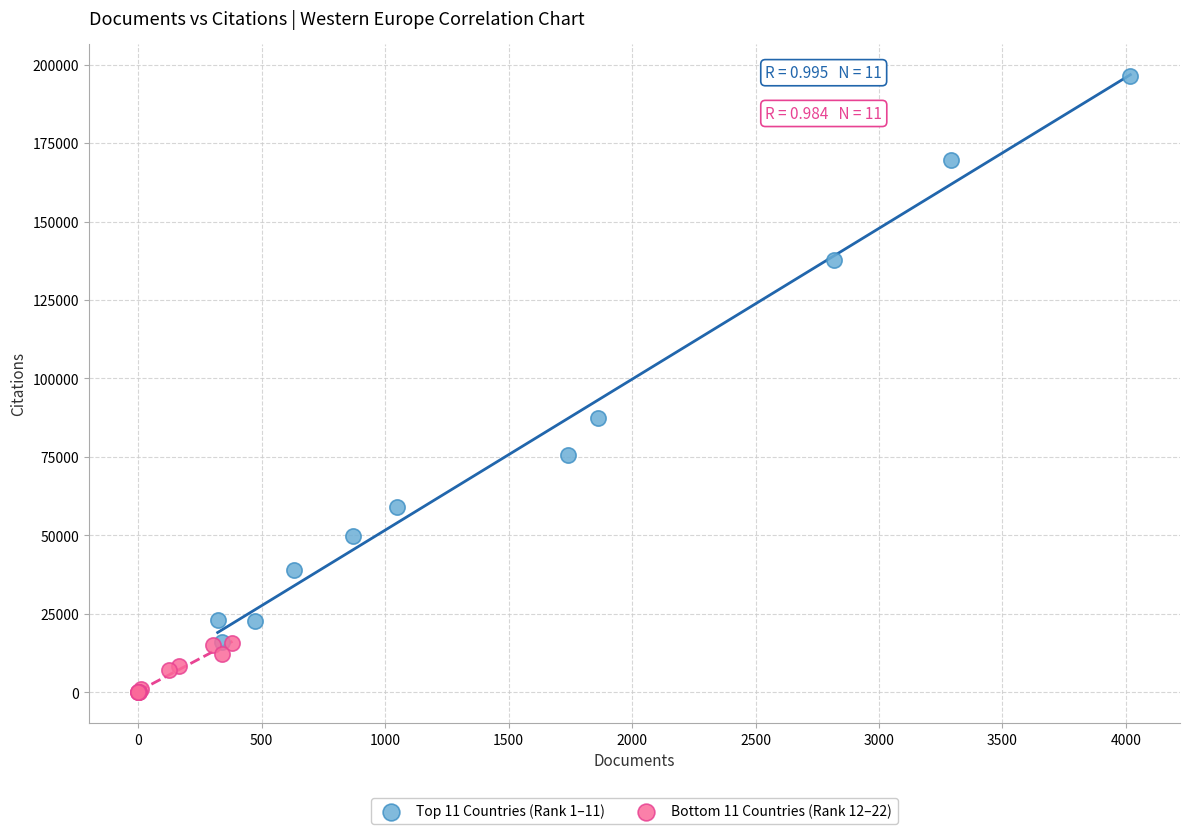

Which series reaches the minimum Y coordinate?

Bottom 11 Countries (Rank 12–22)